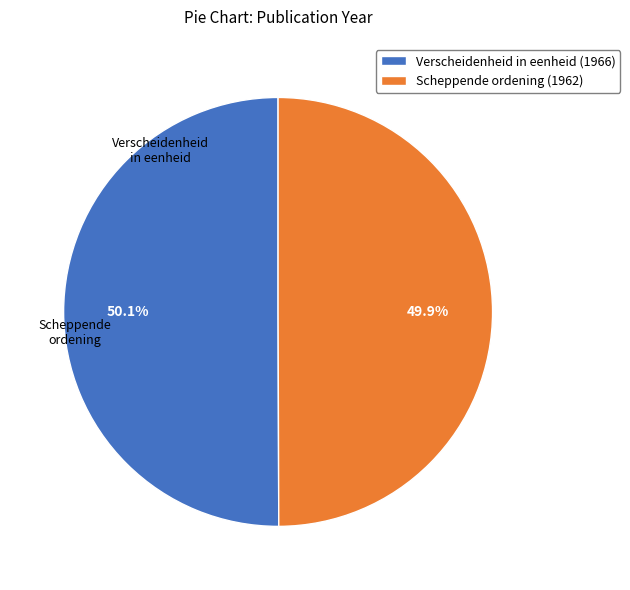

To the nearest percent, what is the combined percentage of Scheppende ordening (1962) and Verscheidenheid in eenheid (1966)?

100%